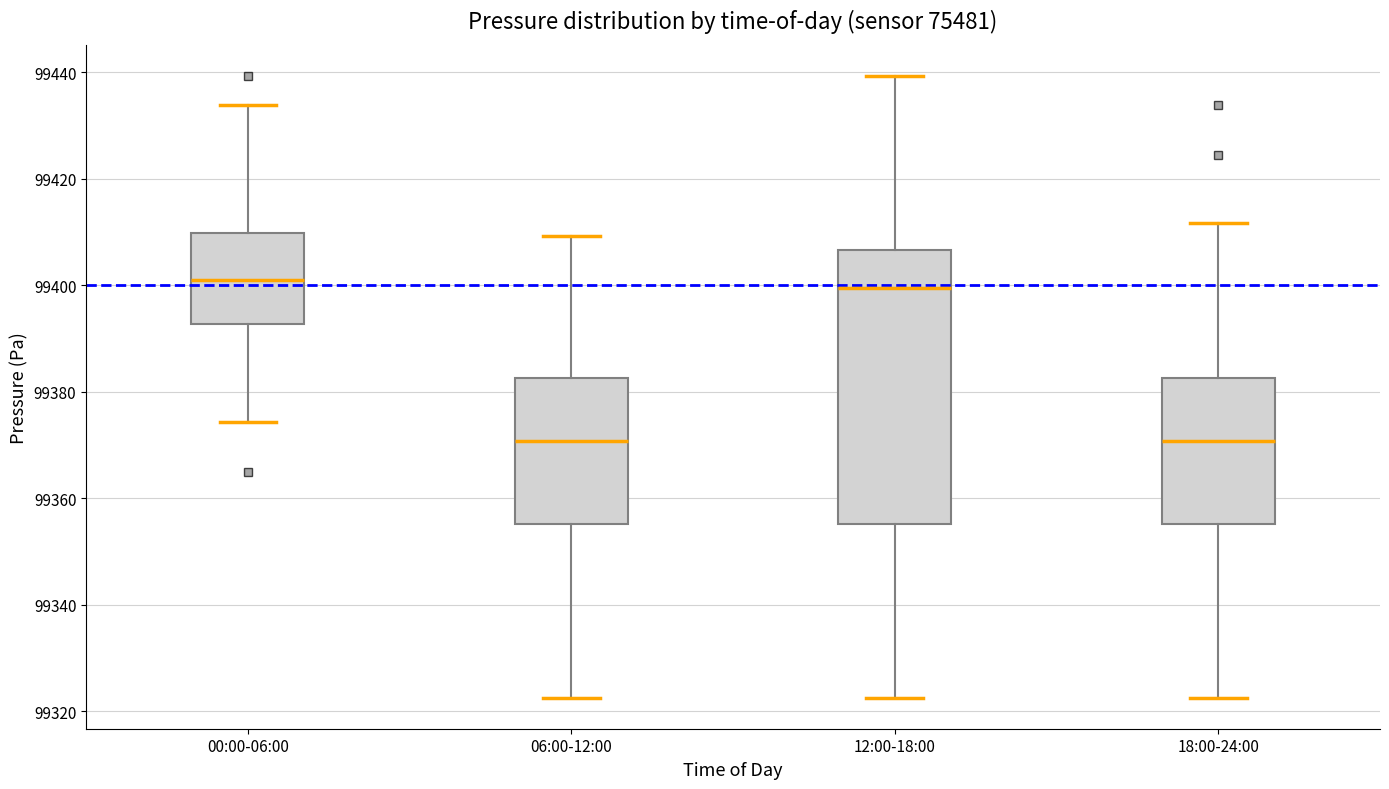

Reading left to right, read every box against the y-axis: the position of its median line, the range the box covers, and the ends of its whiskers. The values are not printed on the chart, so give them approximately, as read against the axis.

00:00-06:00: median 99402, box 99392 to 99410, whiskers 99374 to 99434
06:00-12:00: median 99370, box 99356 to 99382, whiskers 99322 to 99410
12:00-18:00: median 99400, box 99356 to 99406, whiskers 99322 to 99440
18:00-24:00: median 99370, box 99356 to 99382, whiskers 99322 to 99412